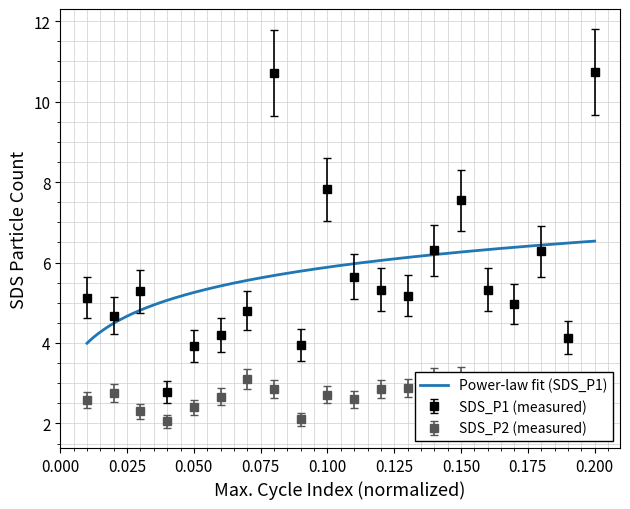

What is the maximum value for Power-law fit (SDS_P1)?

6.5